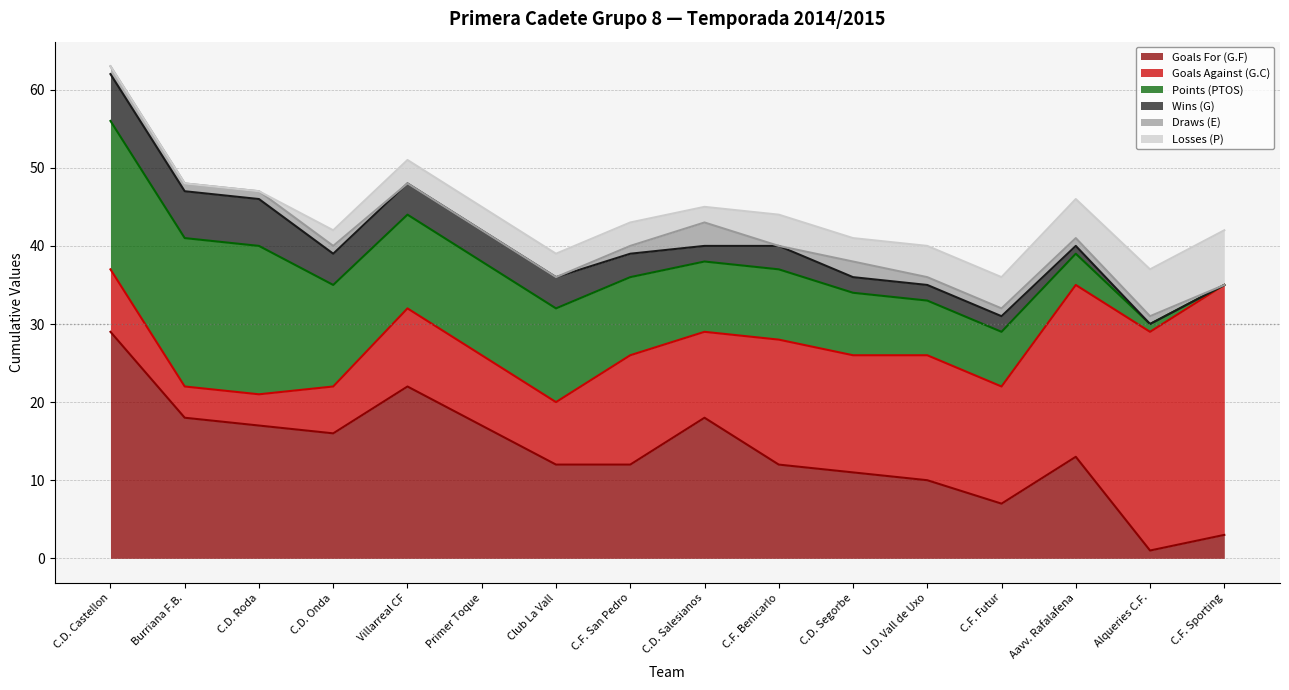

How many lines are shown in the chart?

6